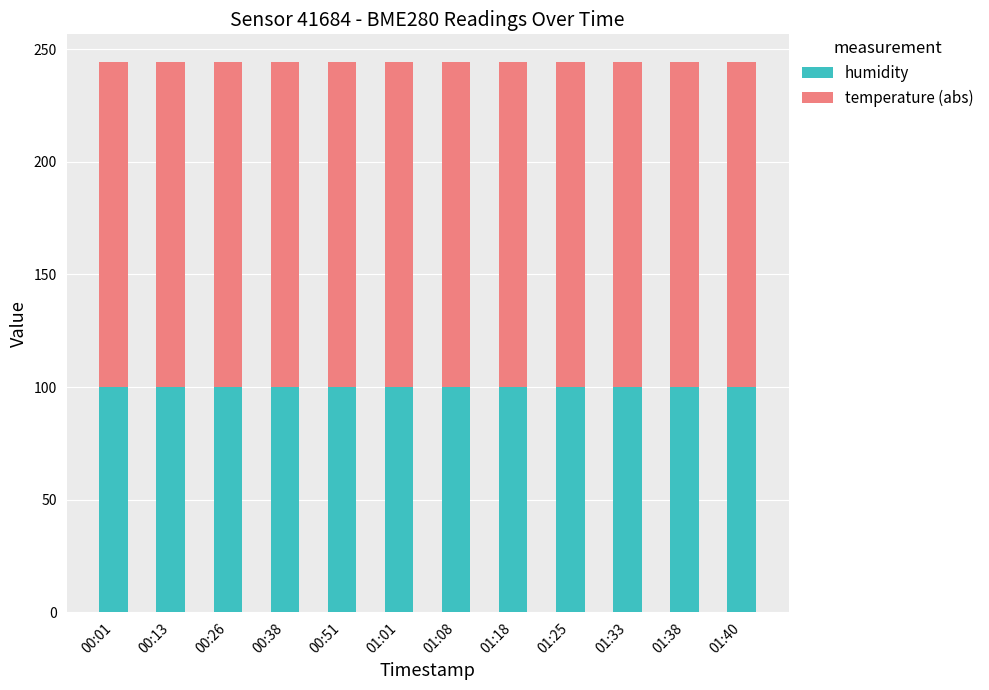

The humidity series shows 59.0 at 00:38. True or false?

False